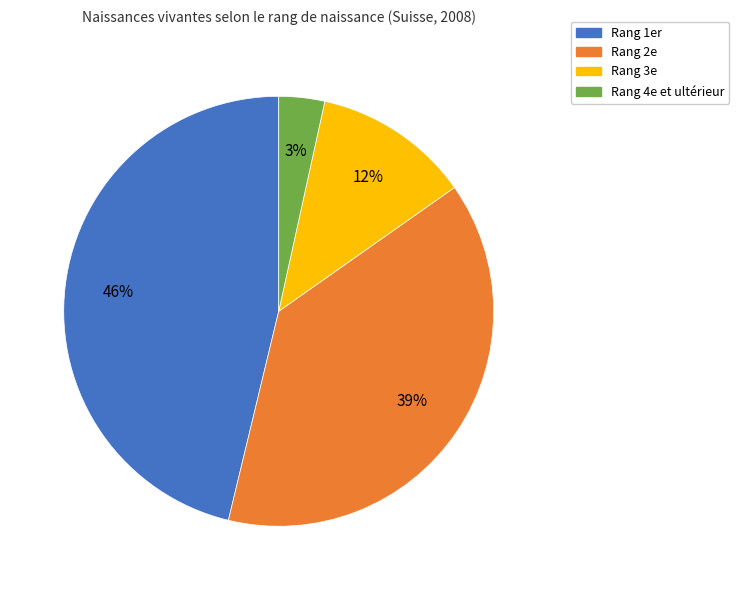

What is the largest slice in the pie chart?

Rang 1er